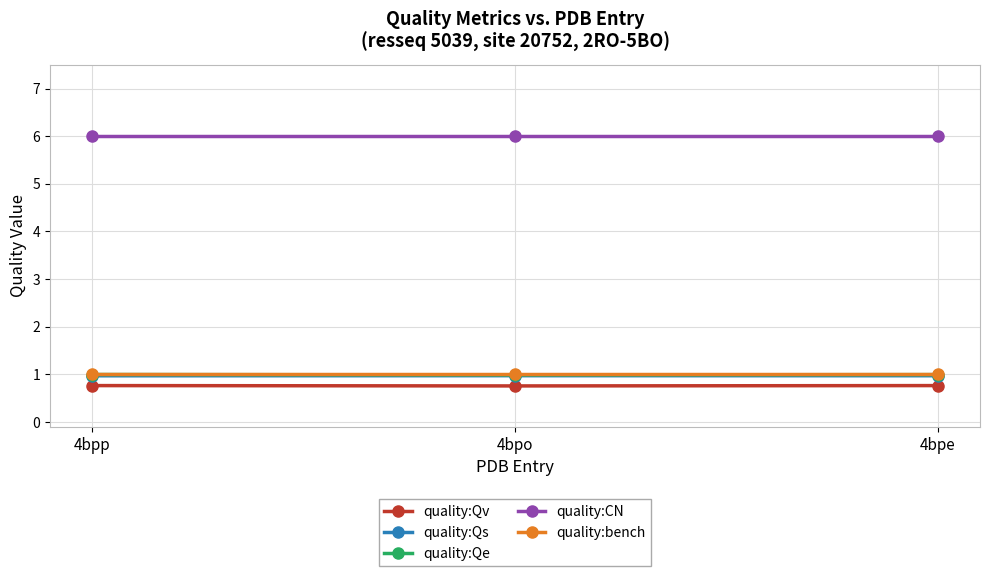

Reading right to left, list all the values displayed in this chart.

quality:Qv: 4bpe=0.8	4bpo=0.8	4bpp=0.8
quality:Qs: 4bpe=1.0	4bpo=1.0	4bpp=1.0
quality:Qe: 4bpe=1.0	4bpo=1.0	4bpp=1.0
quality:CN: 4bpe=6.0	4bpo=6.0	4bpp=6.0
quality:bench: 4bpe=1.0	4bpo=1.0	4bpp=1.0